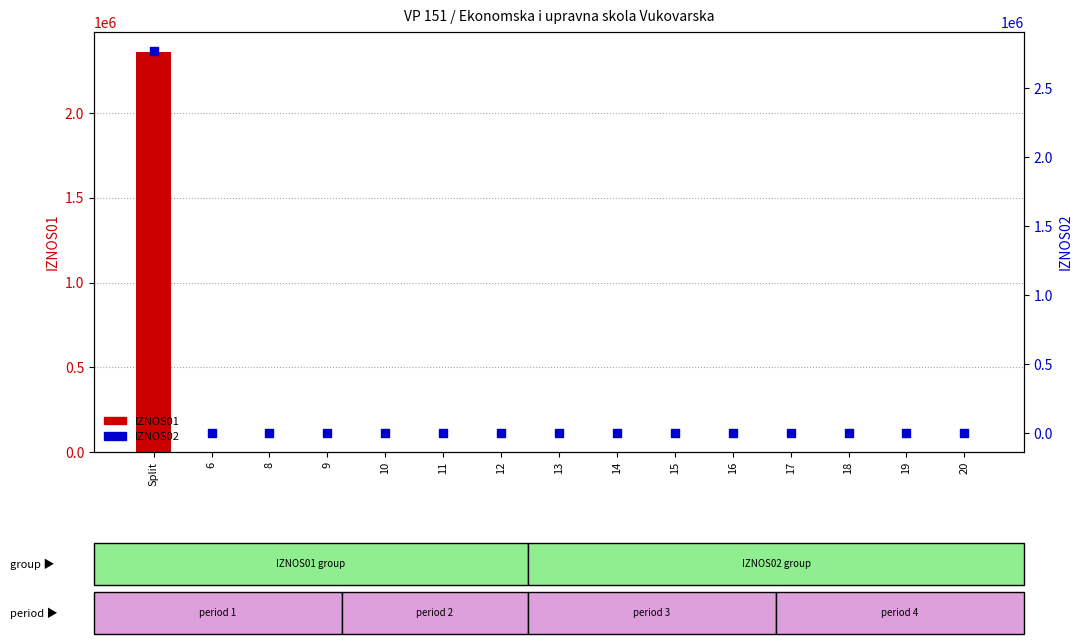

What are all the series names shown in the legend?

IZNOS01, IZNOS02